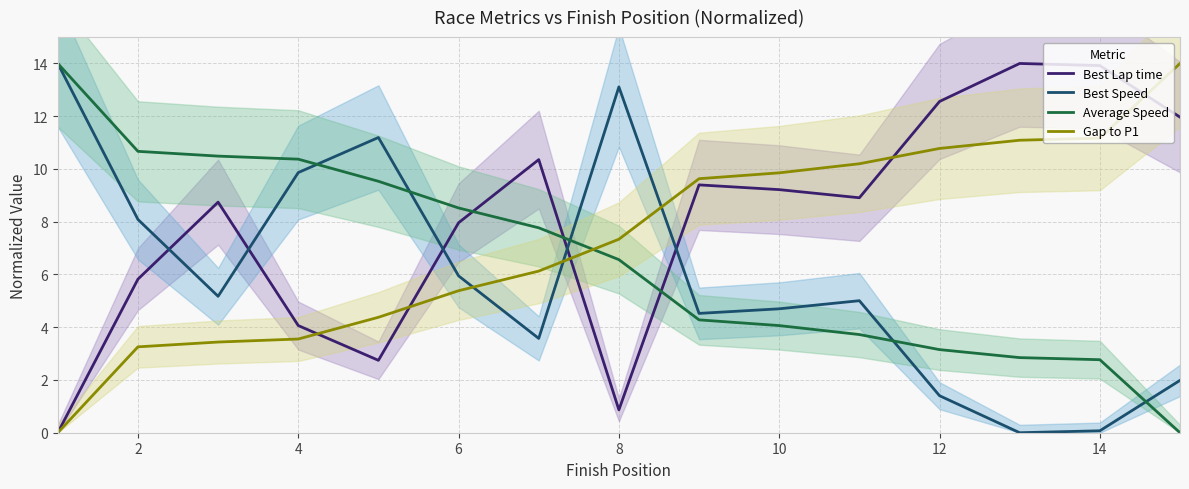

How many times do Average Speed and Best Lap time cross each other?

3